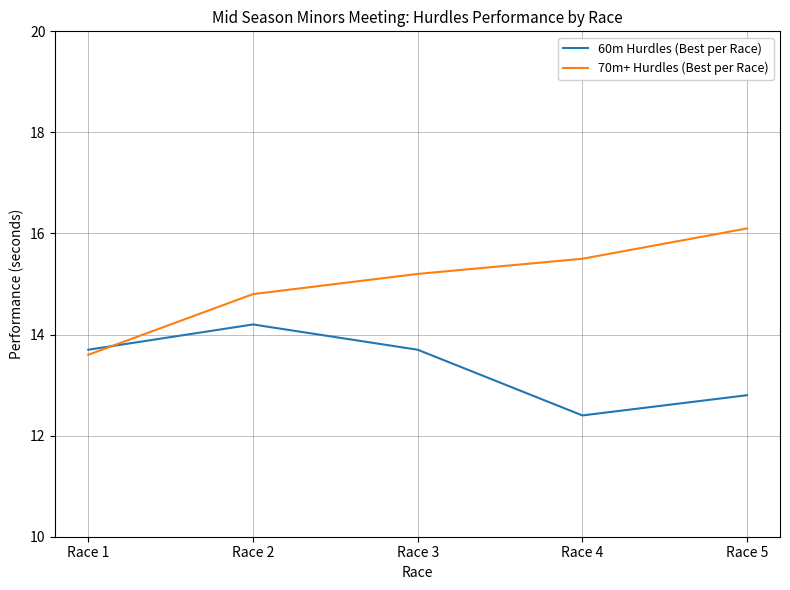

Reading left to right, extract all data points from this chart.

60m Hurdles (Best per Race): 13.7	14.2	13.7	12.4	12.8
70m+ Hurdles (Best per Race): 13.6	14.8	15.2	15.5	16.1